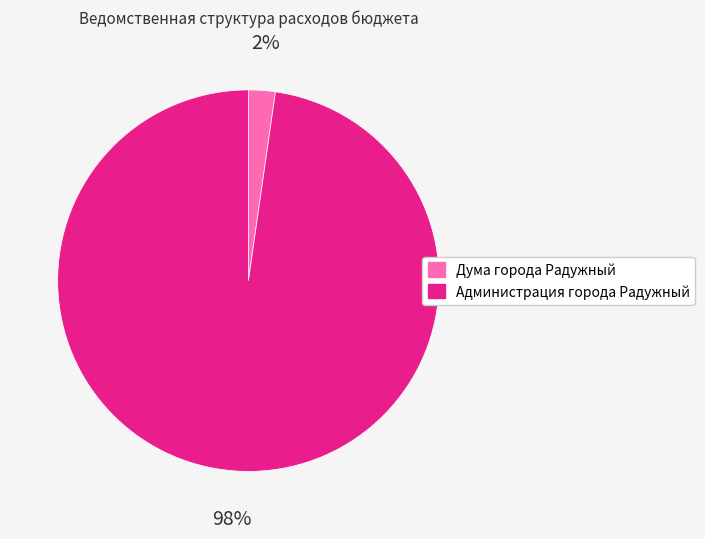

Does any single category account for the majority?

Yes